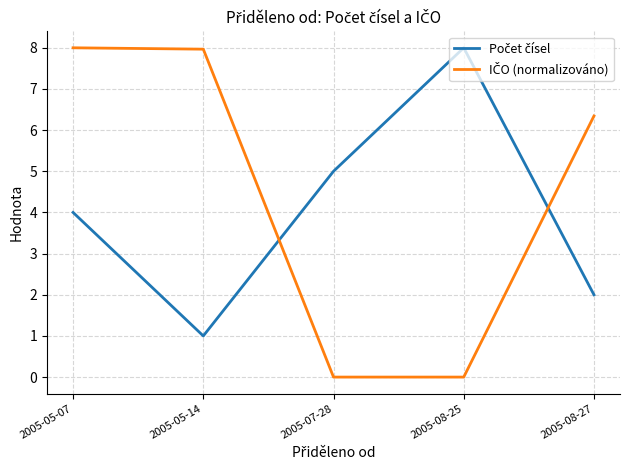

What is the spread (max minus min) of values at 2005-05-07?

4.0